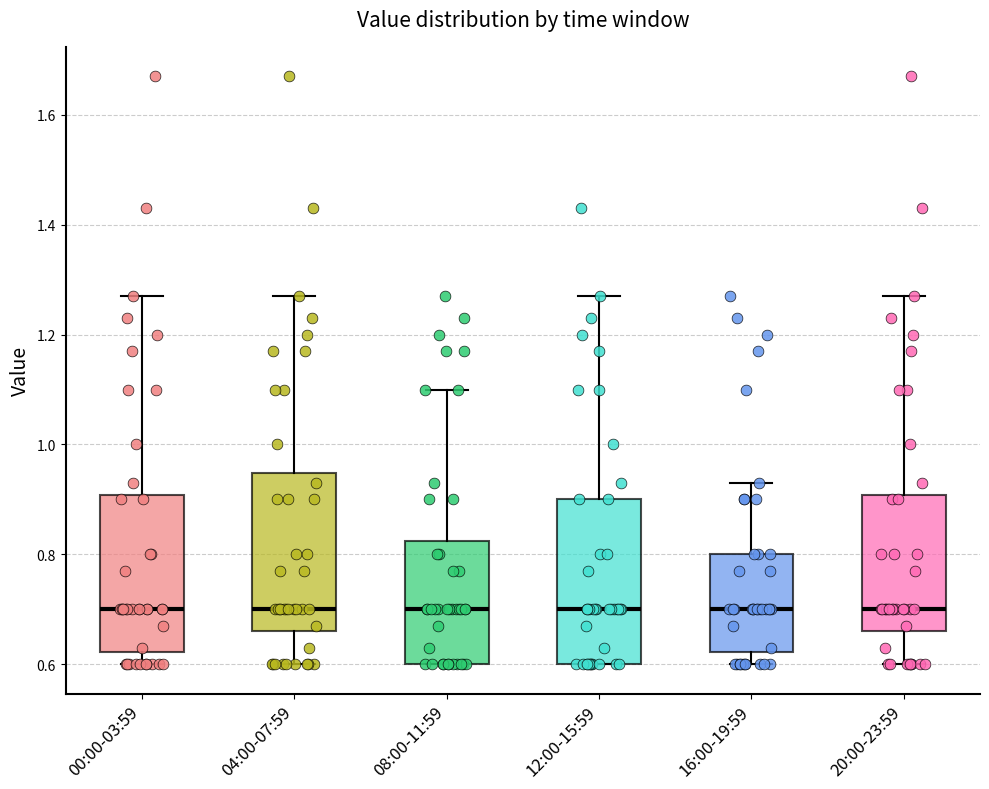

Where does the median line of the box for 00:00-03:59 sit on the y-axis? The values are not printed on the chart, so give them approximately, as read against the axis.

0.70